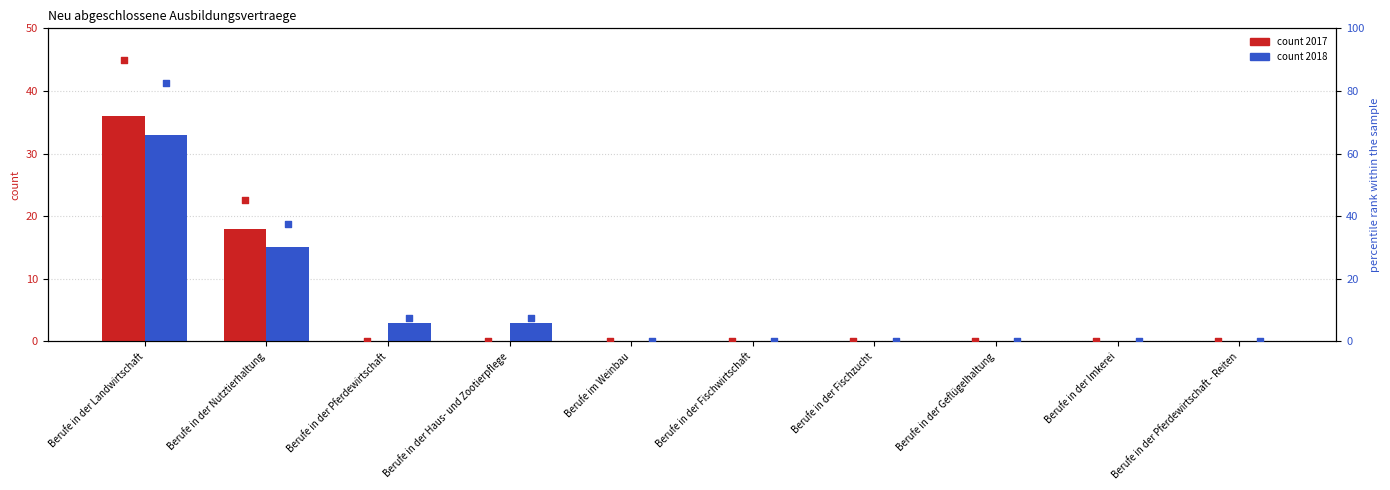

Which series has the largest total across all categories?

2017 pct